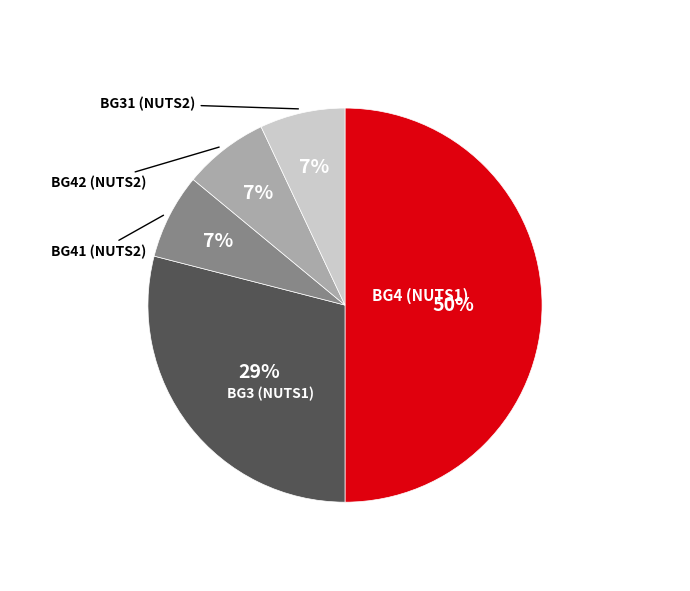

To the nearest percent, what is the average slice percentage?

20%